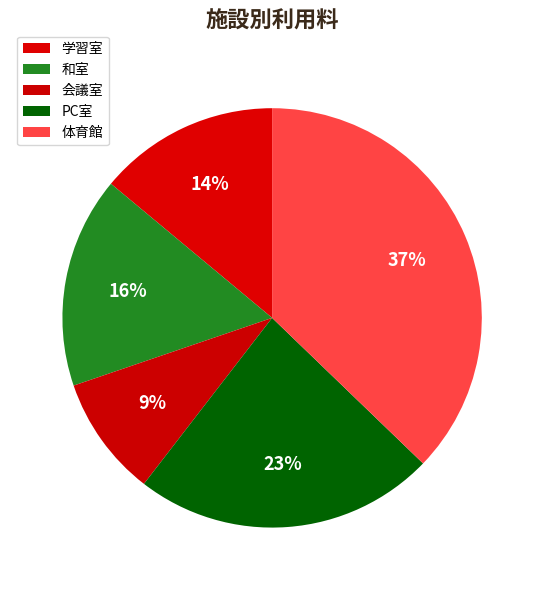

How many segments does this pie chart have?

5